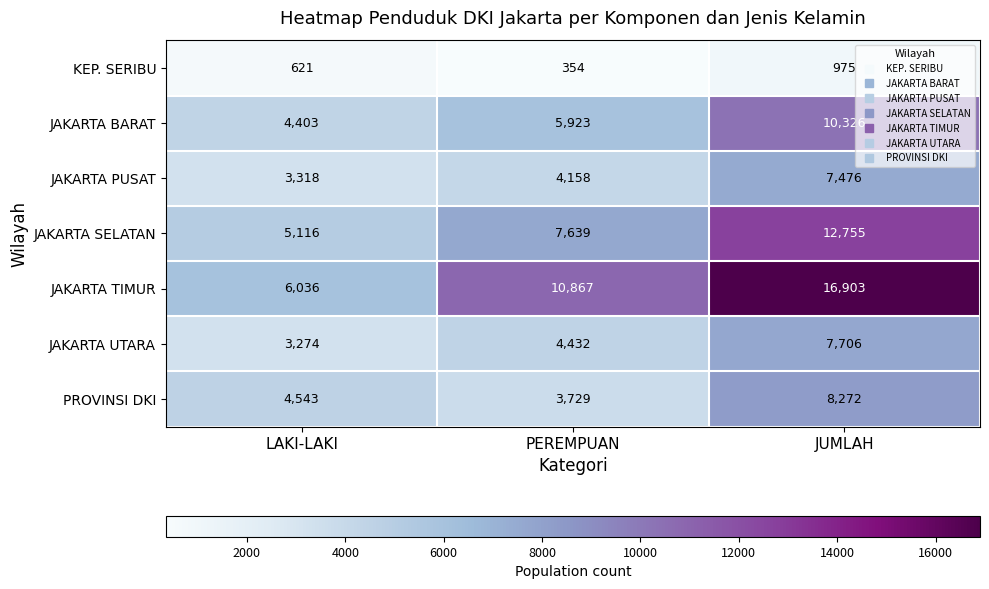

The PROVINSI DKI series shows 14277 at JUMLAH. True or false?

False